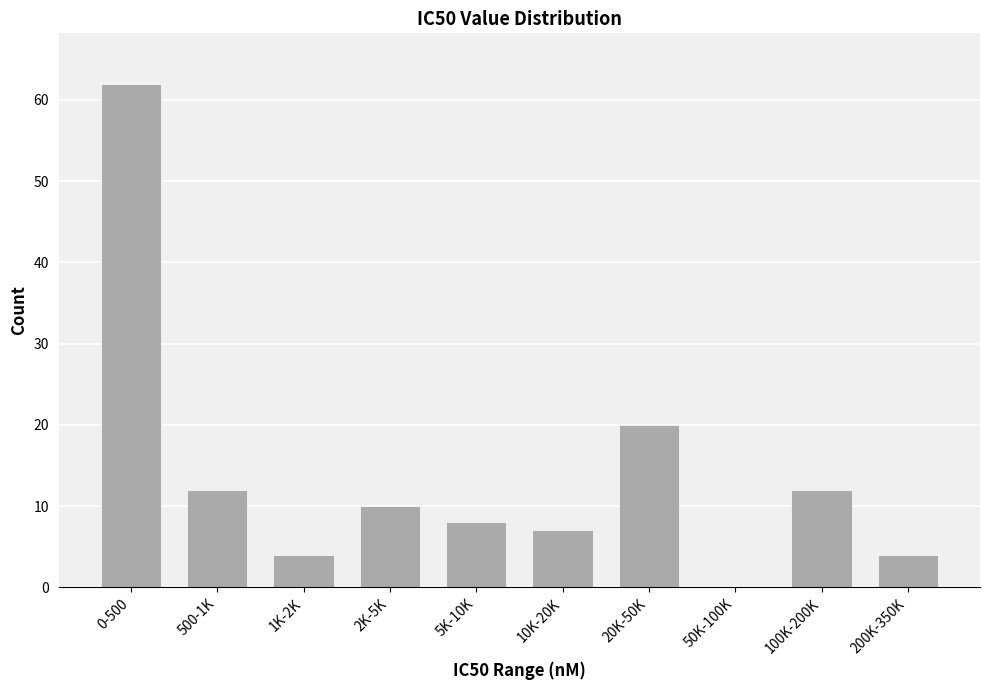

Reading left to right, extract all data points from this chart.

0-500=62	500-1K=12	1K-2K=4	2K-5K=10	5K-10K=8	10K-20K=7	20K-50K=20	50K-100K=0	100K-200K=12	200K-350K=4